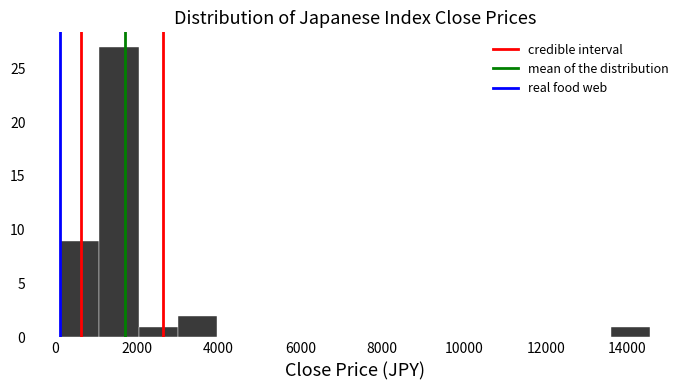

Reading left to right, list every bar in this chart as the range it spans on the x-axis followed by its height. Neither the bar edges nor the heights are printed on the chart, so give them approximately, as read against the axes.

200 to 1000: 9
1000 to 2000: 27
2000 to 3000: 1
3000 to 4000: 2
4000 to 5000: 0
5000 to 5800: 0
5800 to 6800: 0
6800 to 7800: 0
7800 to 8800: 0
8800 to 9800: 0
9800 to 10800: 0
10800 to 11600: 0
11600 to 12600: 0
12600 to 13600: 0
13600 to 14600: 1